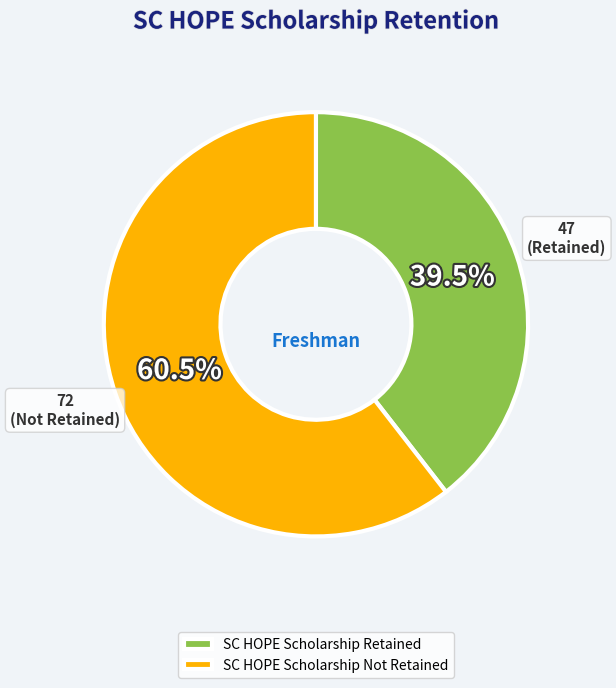

Which category has the smallest portion of the pie?

SC HOPE Scholarship Retained